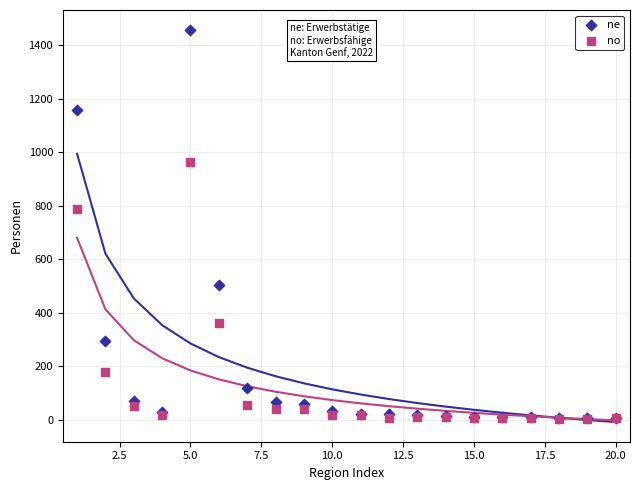

In the ne series, what Y value is closest to 732?

504